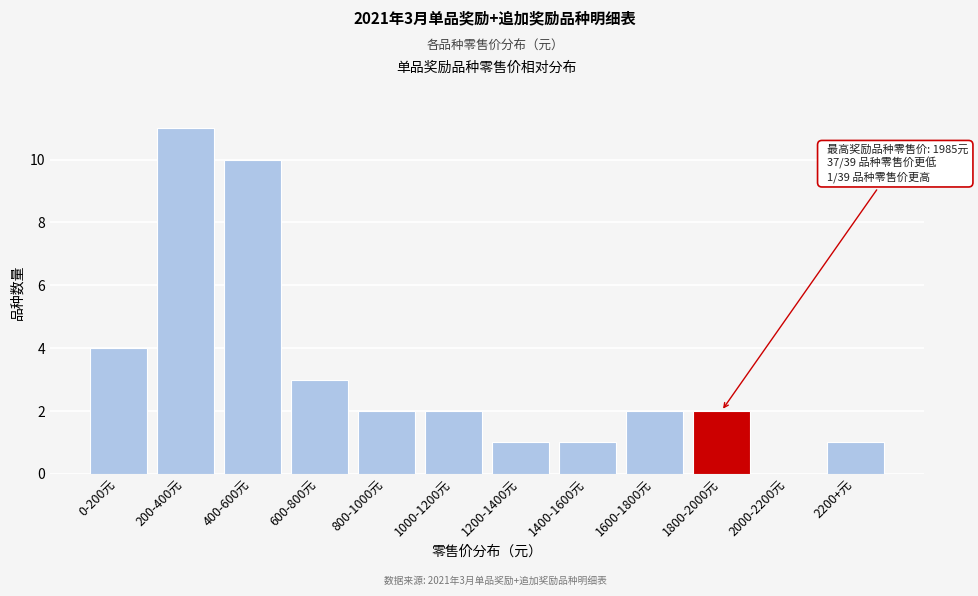

Reading left to right, list all the values displayed in this chart.

0-200元=4	200-400元=11	400-600元=10	600-800元=3	800-1000元=2	1000-1200元=2	1200-1400元=1	1400-1600元=1	1600-1800元=2	1800-2000元=2	2000-2200元=0	2200+元=1